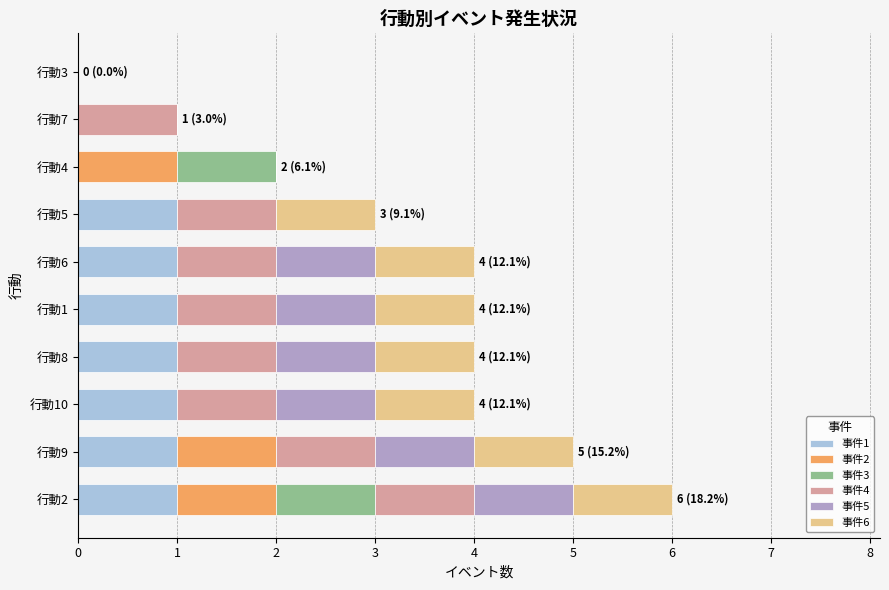

At which category is the sum across all series the highest?

行動2